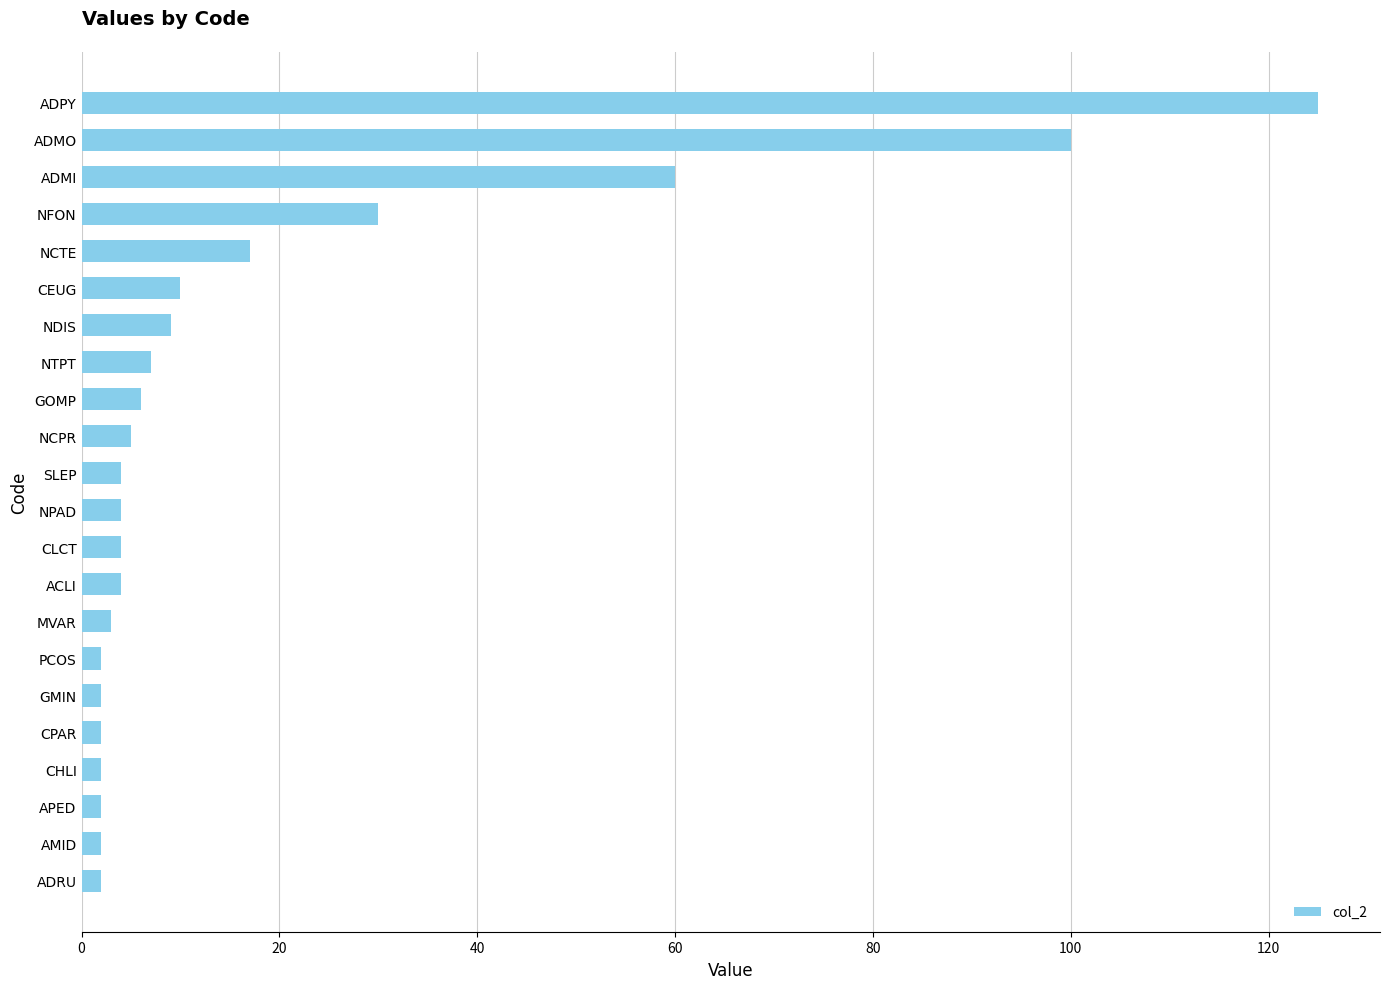

The chart shows a value of 100 at ADMO. True or false?

True